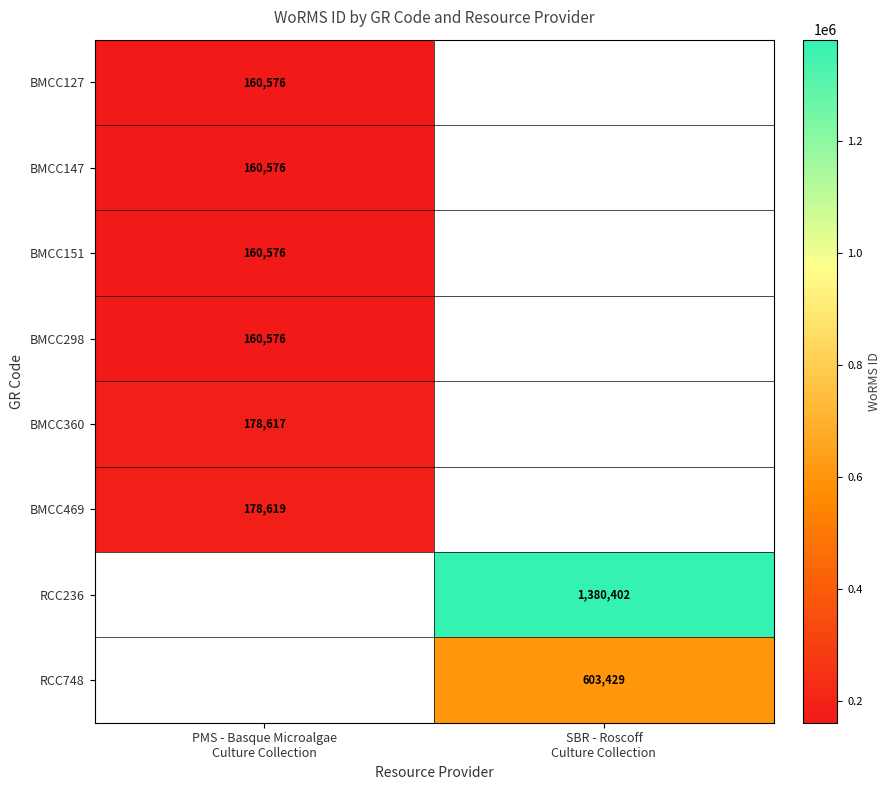

At how many categories does at least one series exceed 303887?

1